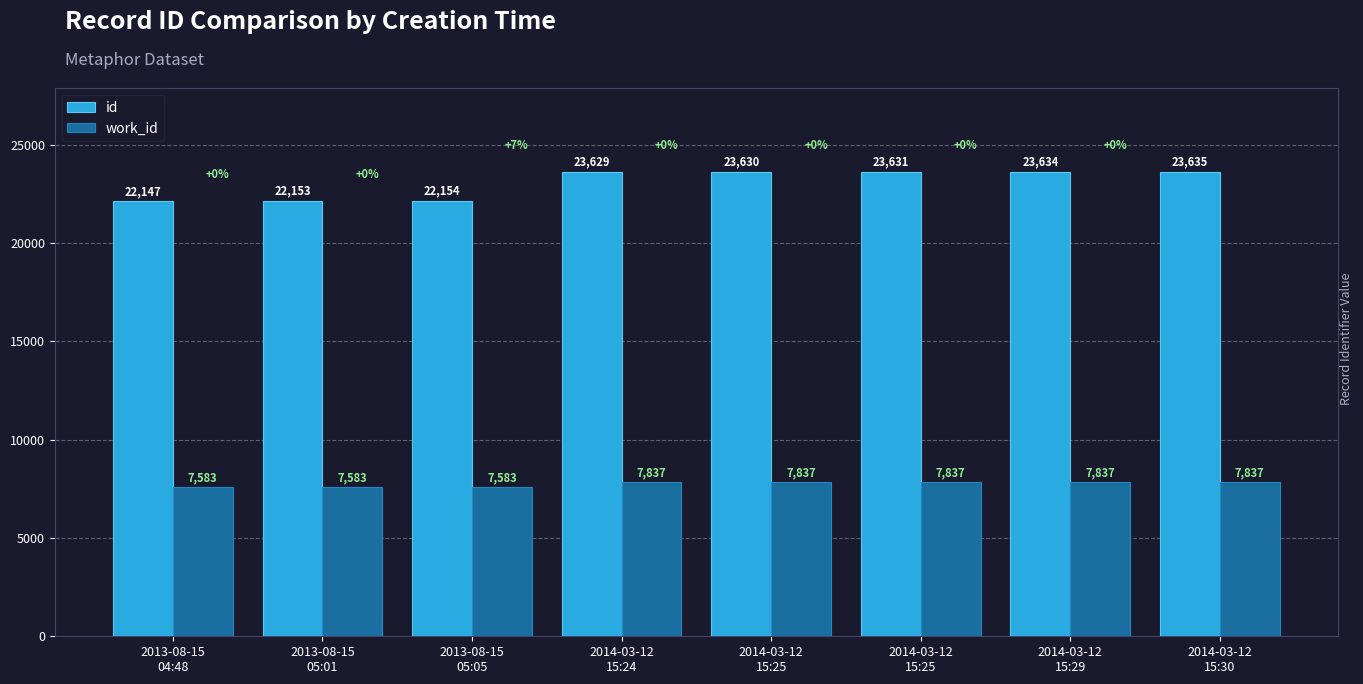

True or false: work_id has a value of 7837 at 2014-03-12
15:24.

True